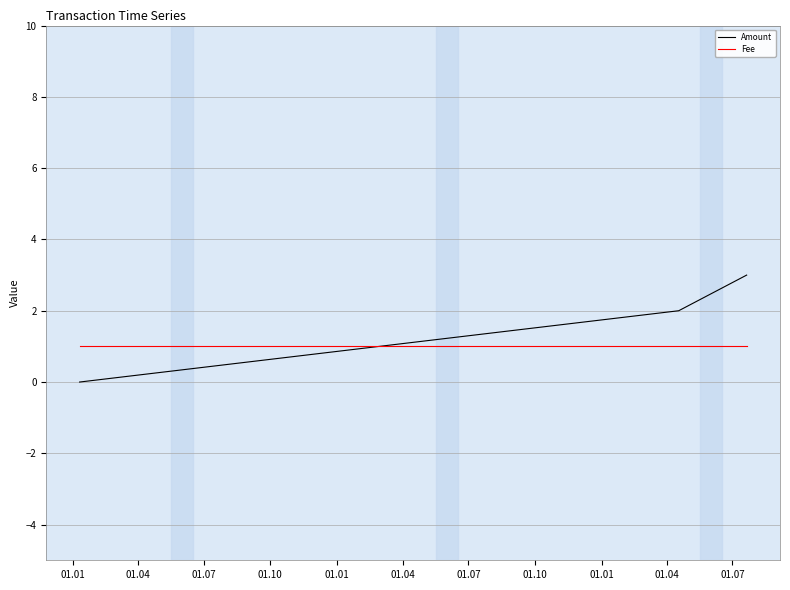

Reading left to right, extract all data points from this chart.

Amount: 0	2	3
Fee: 1	1	1